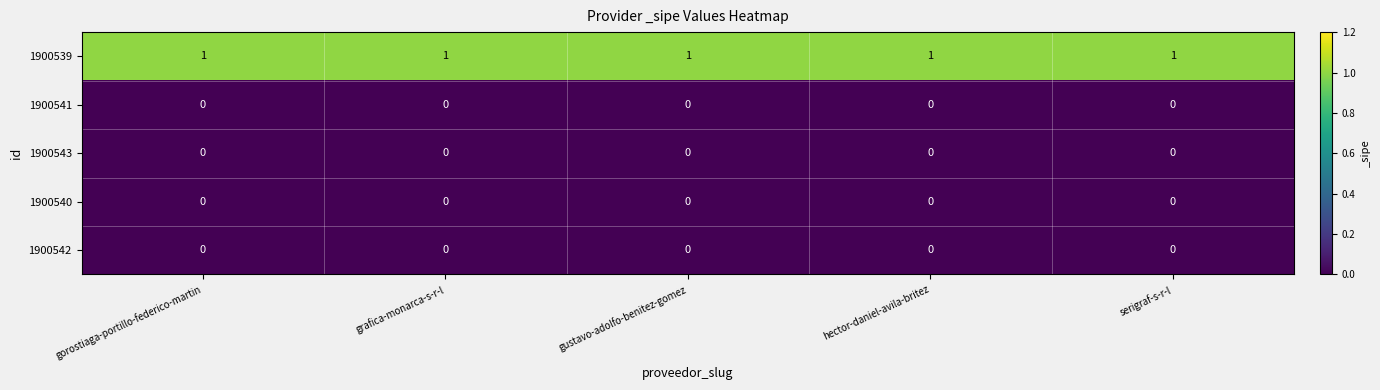

Is the value of 1900539 at gustavo-adolfo-benitez-gomez greater than the value of 1900540 at gustavo-adolfo-benitez-gomez?

Yes